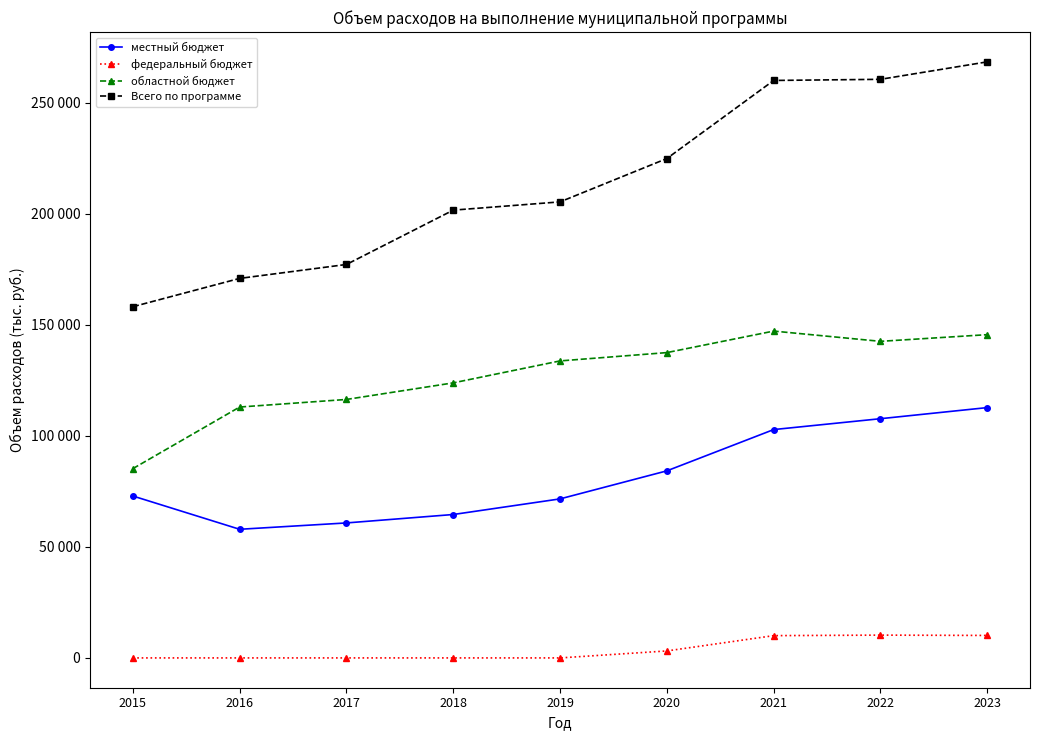

True or false: областной бюджет has a value of 205287.4 at 2017.

False